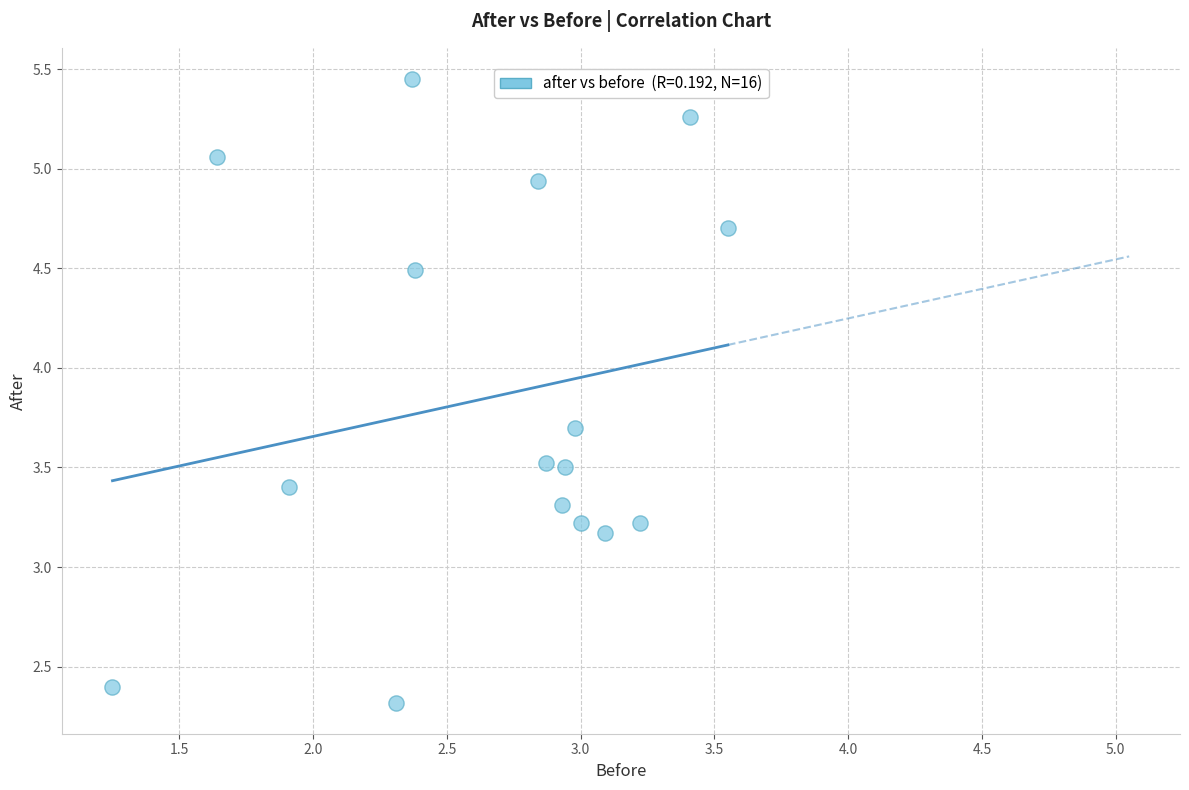

What Y value in the scatter plot is closest to 3?

3.2